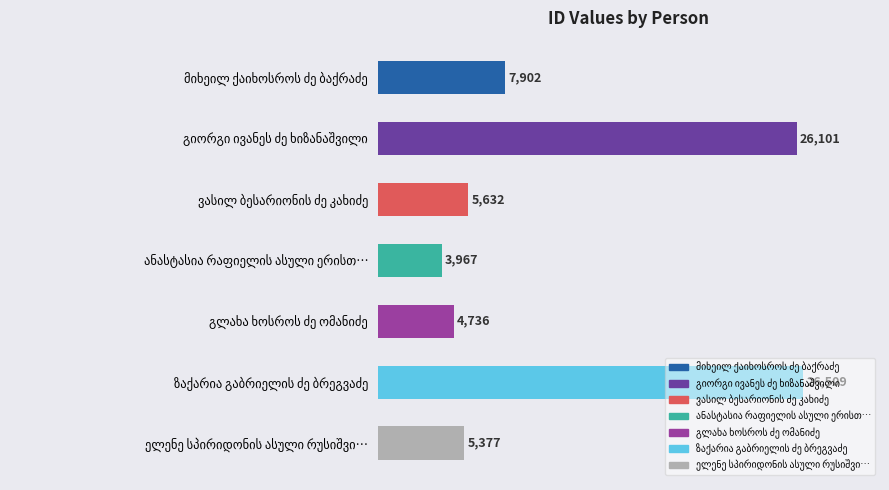

What is the sum of all values?

80224